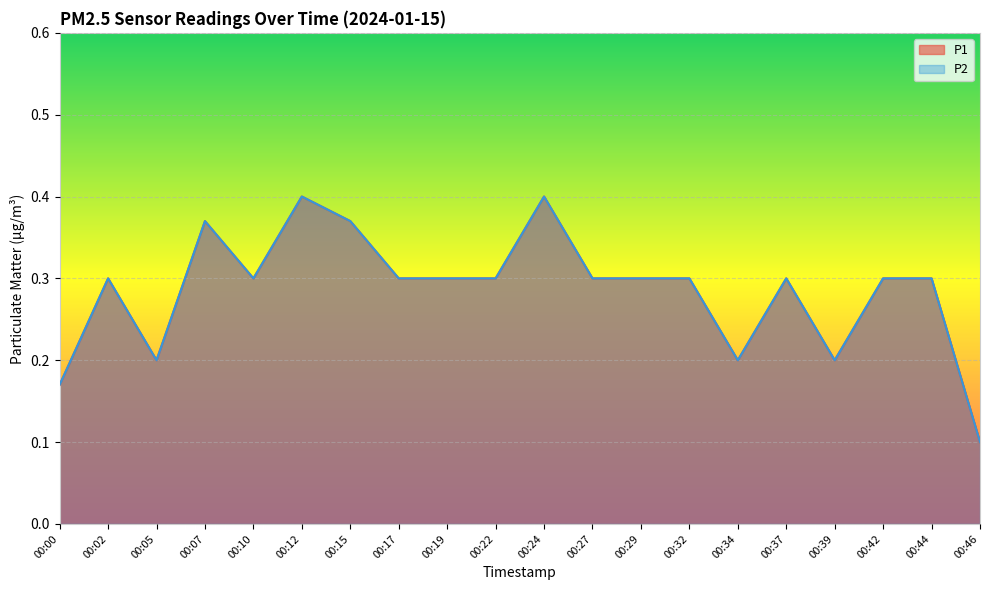

Between 00:10 and 00:12, which series saw the biggest shift?

P1